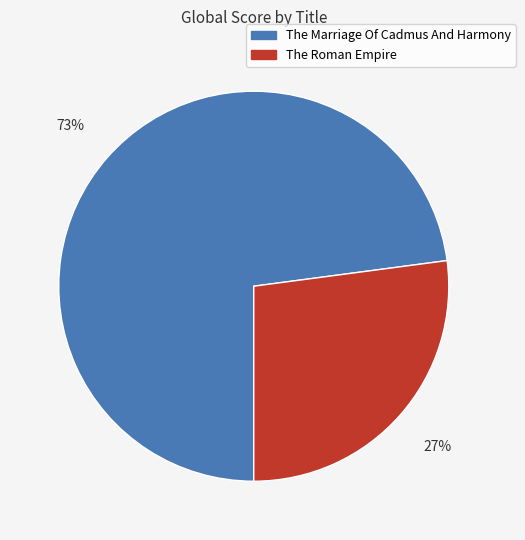

Is it true that The Roman Empire is 17% of the pie?

False